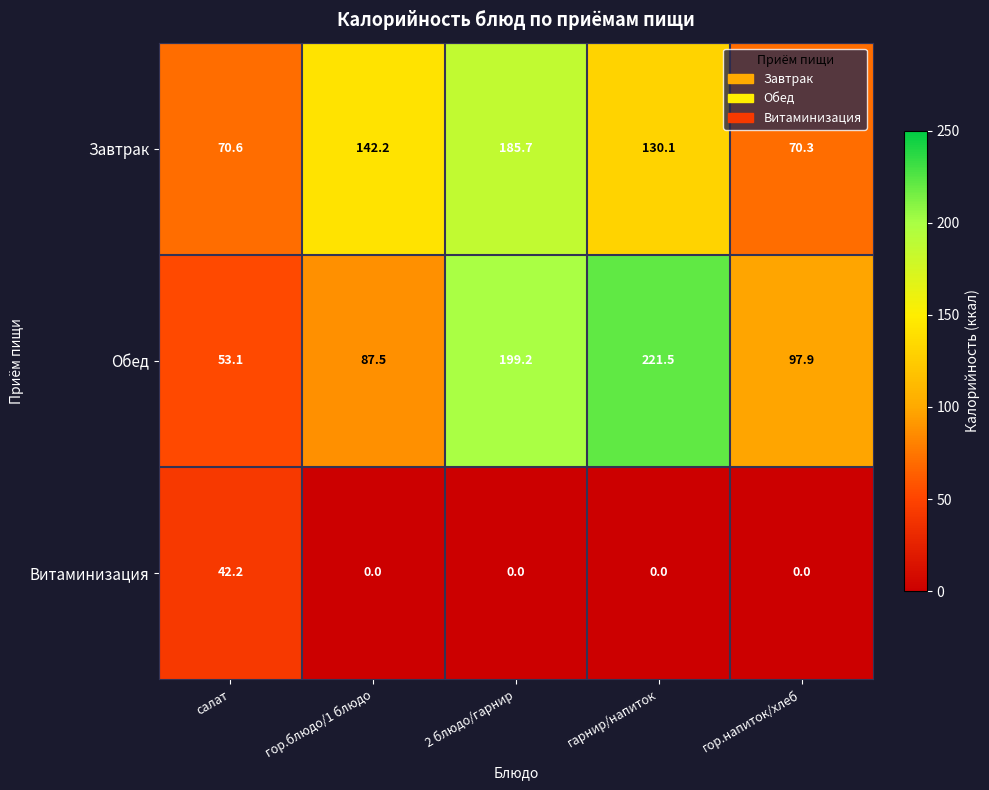

What is the difference between the Завтрак values at гор.блюдо/1 блюдо and гор.напиток/хлеб?

71.9